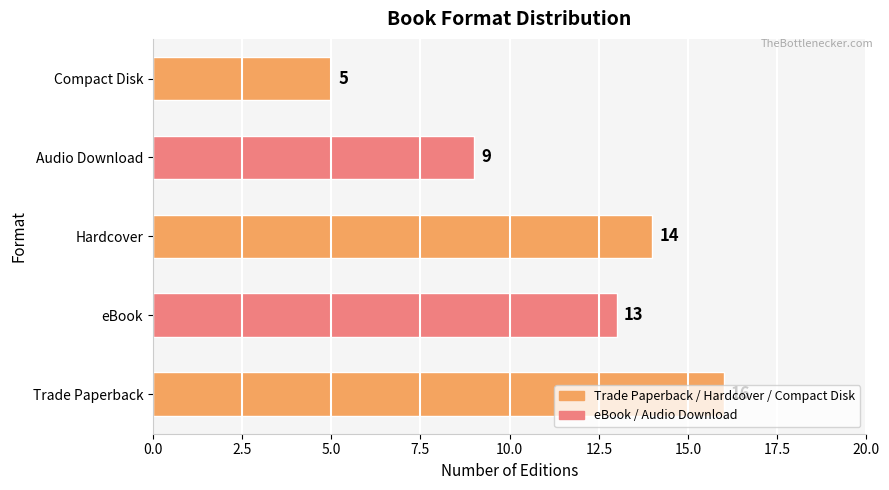

What is the sum of the values at Trade Paperback and Hardcover?

30